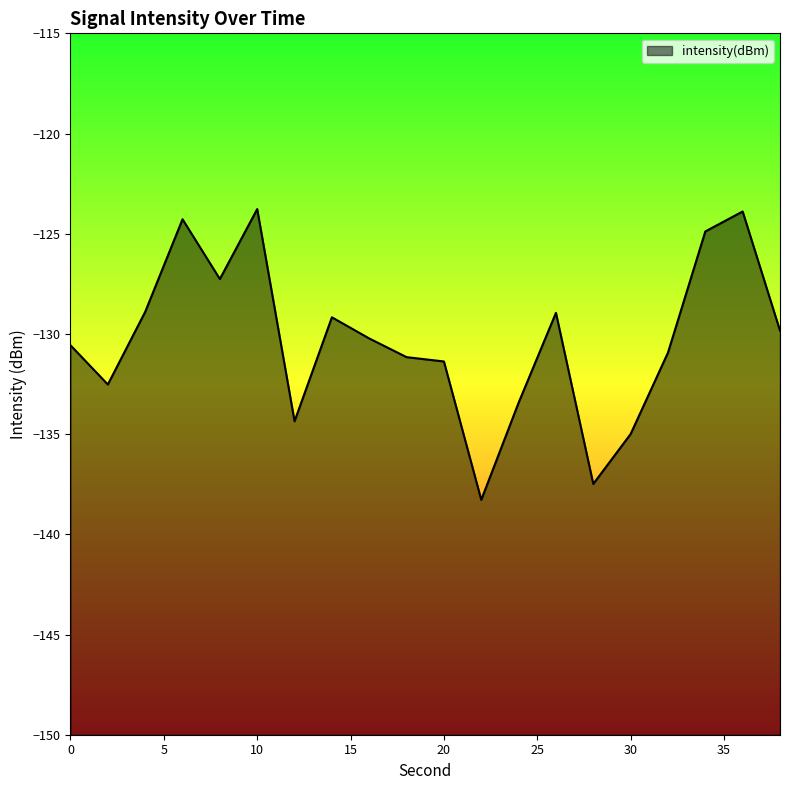

Where is the data nearest to the value -131?

32